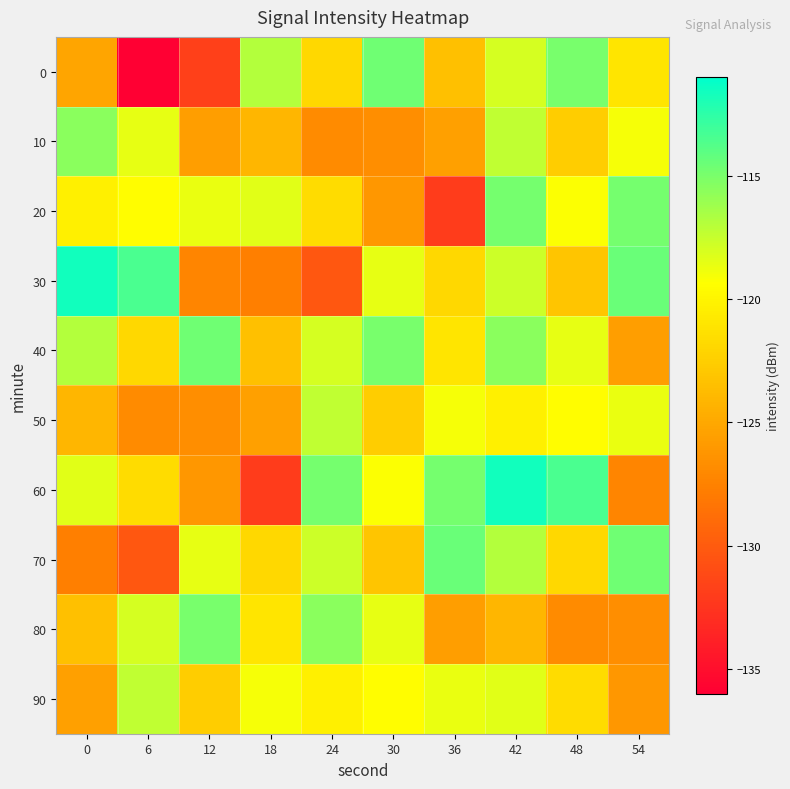

How many categories are shown in the chart?

10